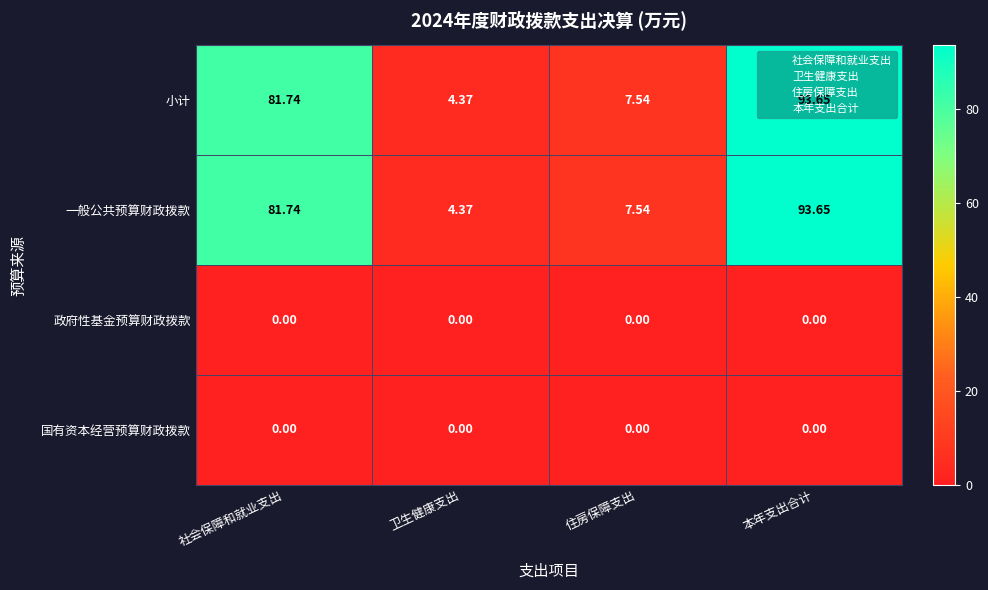

What is the spread (max minus min) of values at 社会保障和就业支出?

81.7